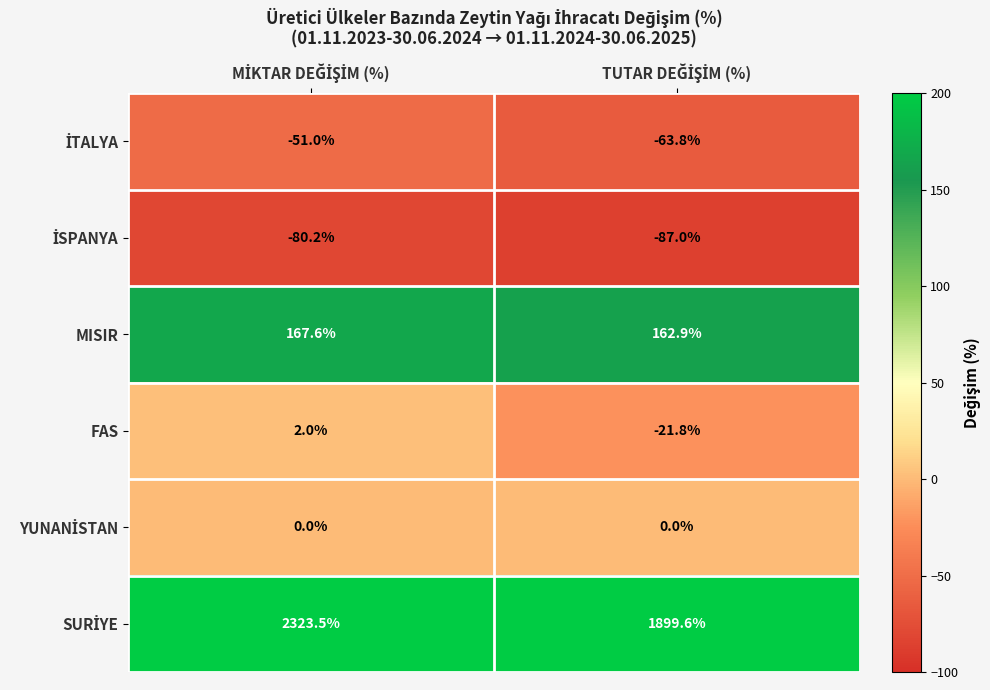

What is the greatest value displayed?

2323.5